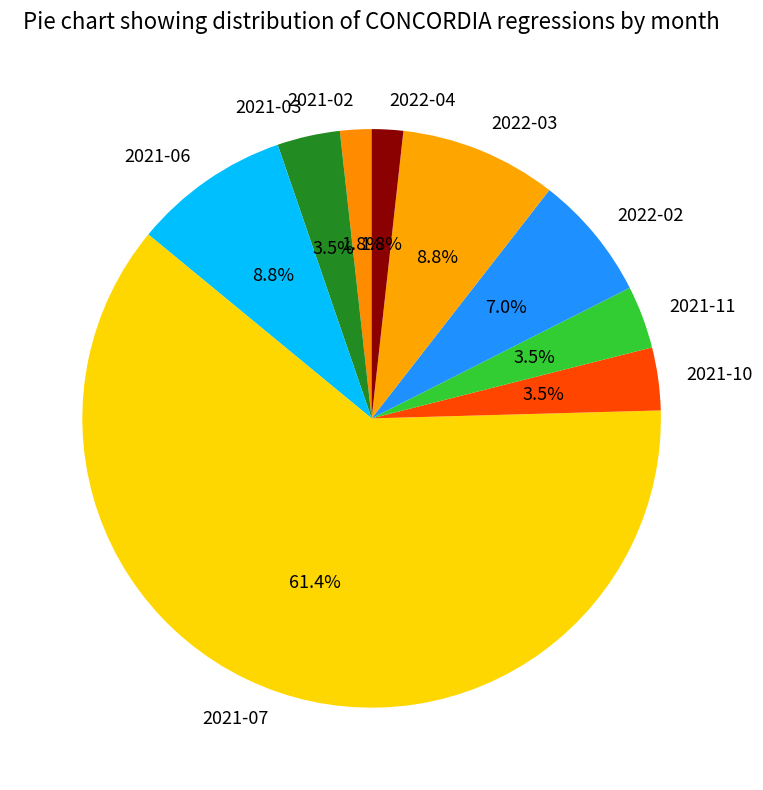

True or false: 2021-06 accounts for 20% of the total.

False